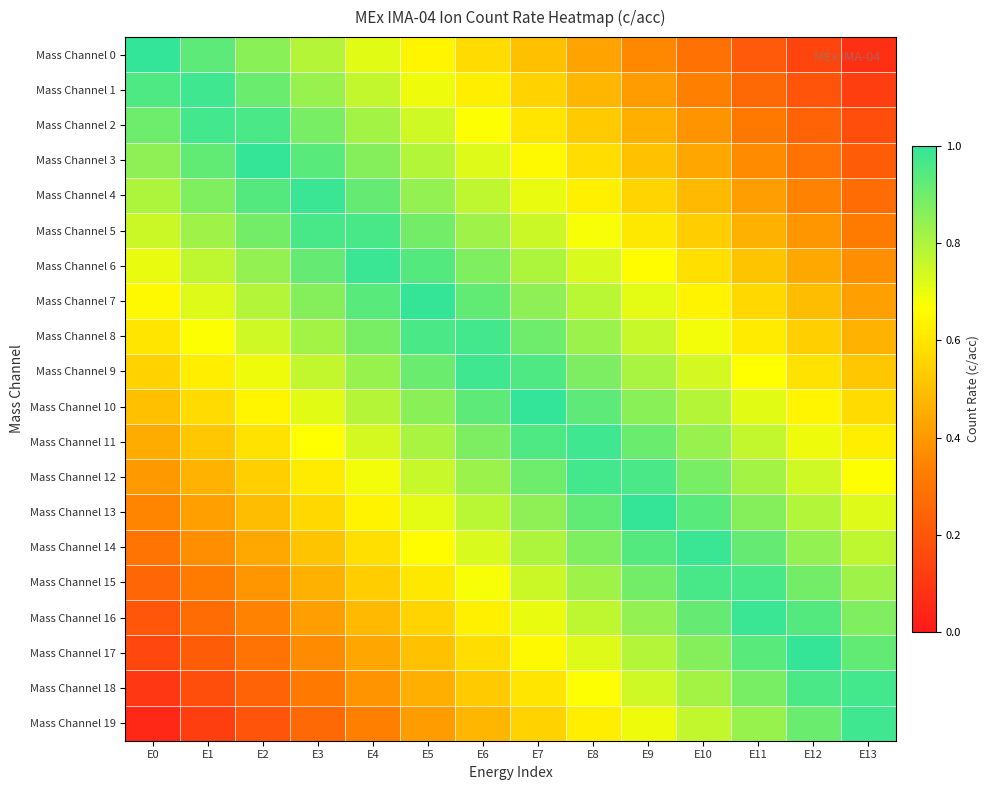

Which series has the widest spread of values?

Mass Channel 0